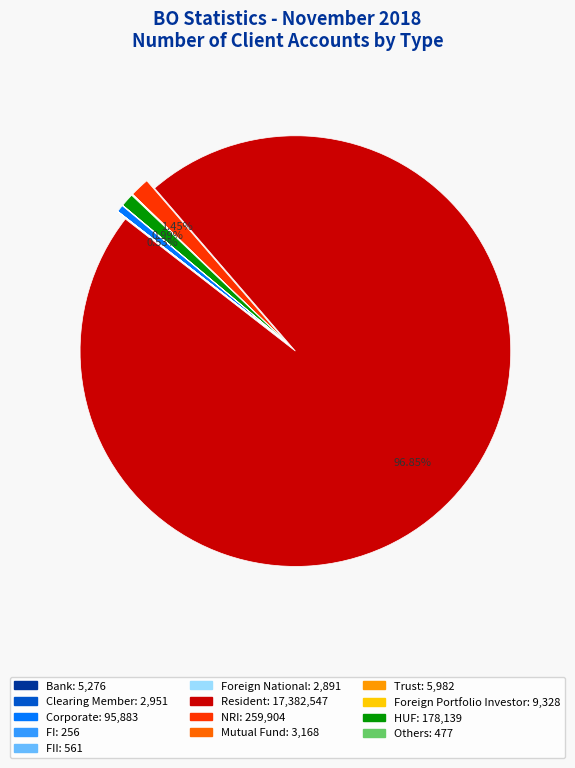

Does any single category account for the majority?

Yes